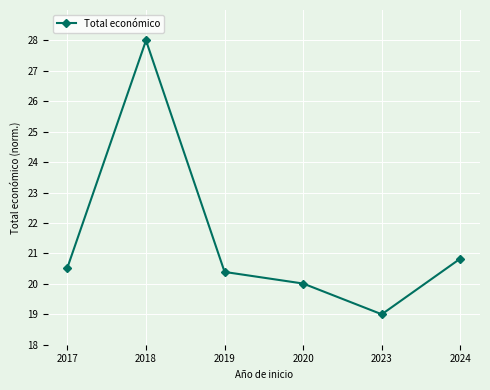

What is the difference between the second highest and minimum values?

1.8